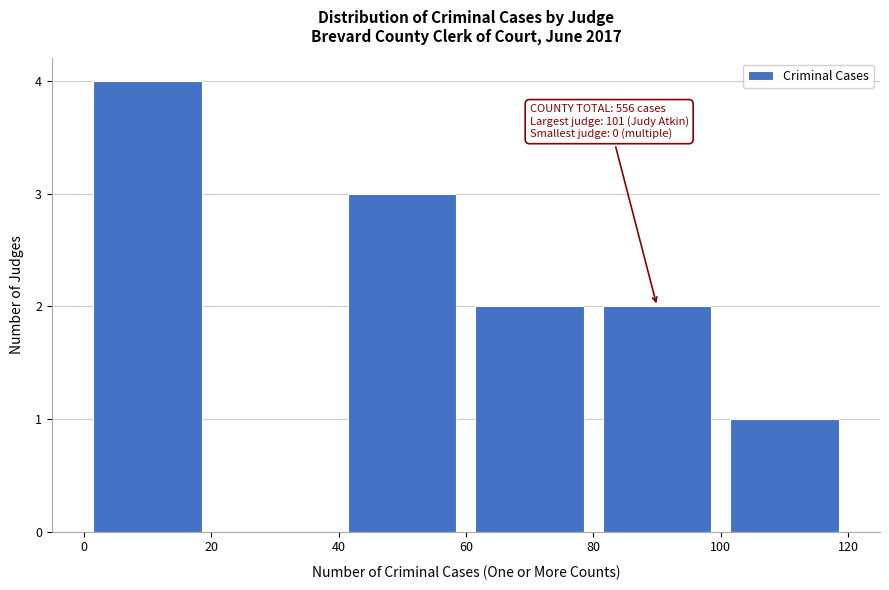

Over which range of the x-axis is the bar tallest?

0 to 20